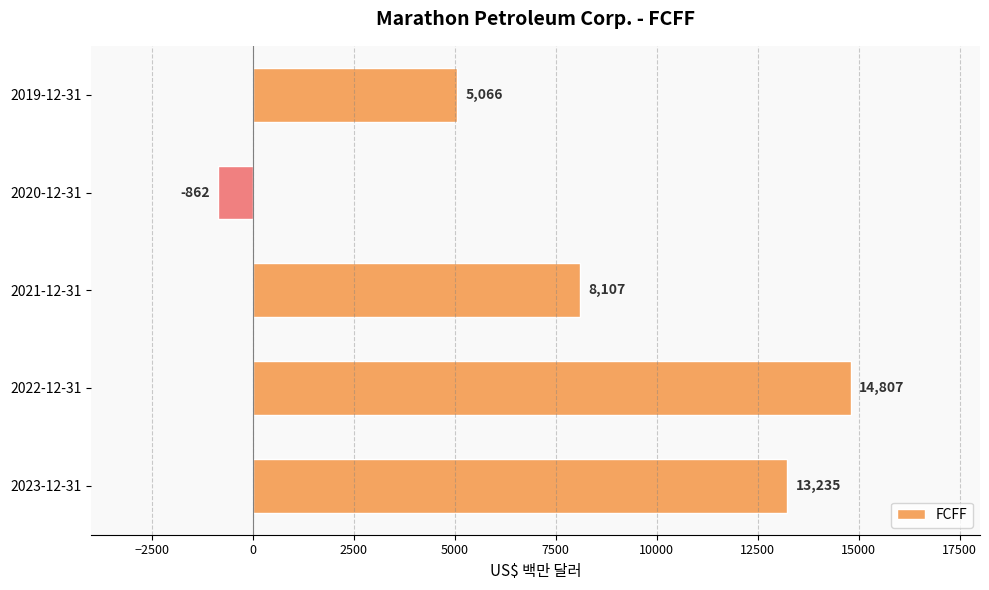

How many bars are there in total?

5